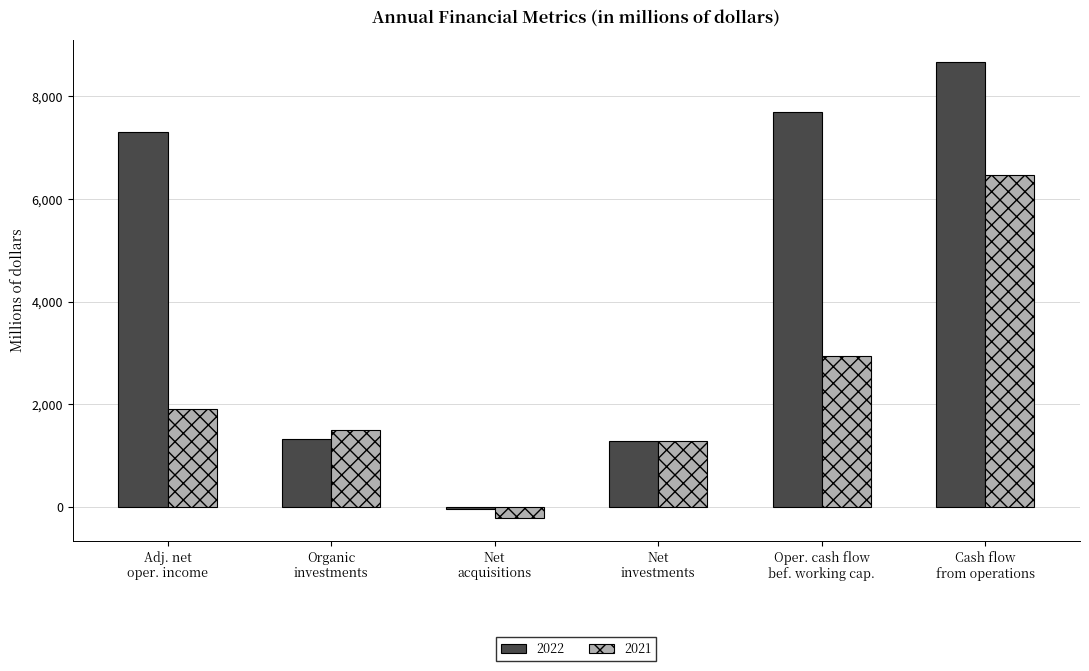

What is the value of the 2021 bar at the 6th from the left?

6473.0